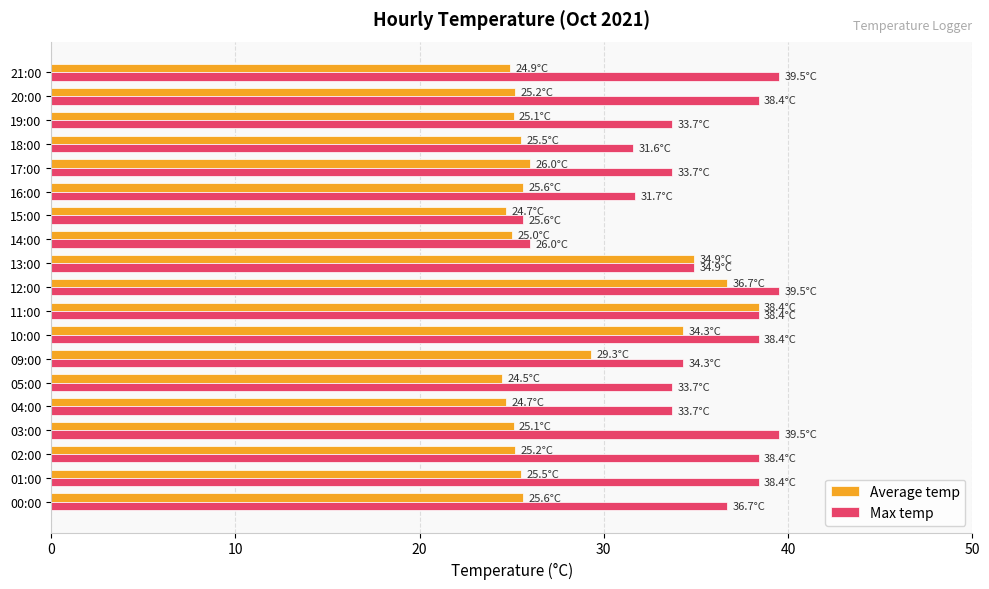

What is the sum of the Average temp values at 11:00 and 01:00?

63.9